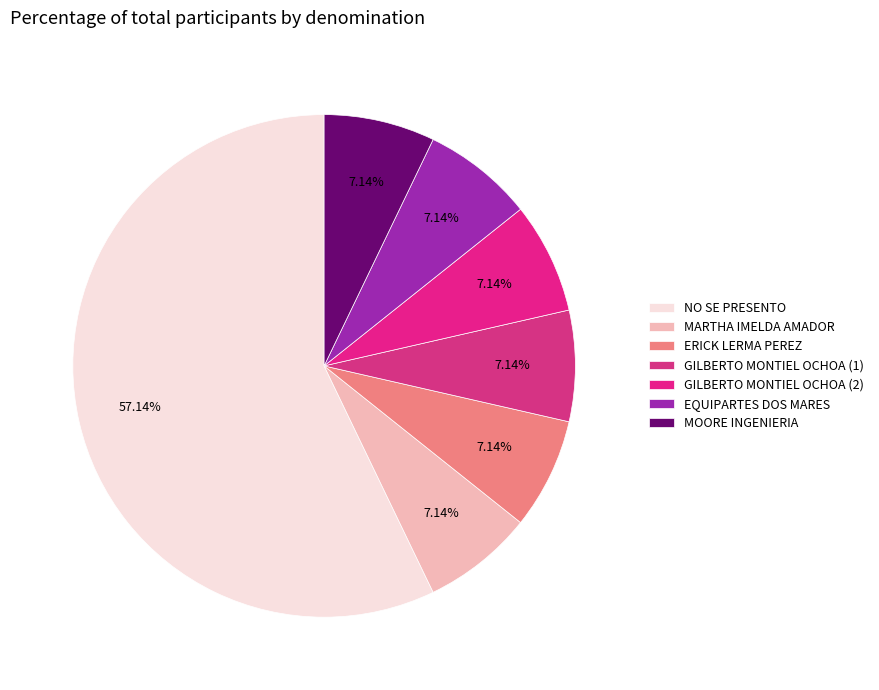

Rank the categories by value from lowest to highest.

MARTHA IMELDA AMADOR, ERICK LERMA PEREZ, GILBERTO MONTIEL OCHOA (Mujer), GILBERTO MONTIEL OCHOA (Mujer) 2, EQUIPARTES DOS MARES, MOORE INGENIERIA Y SUPERVISION, NO SE PRESENTO NINGUN LICITANTE